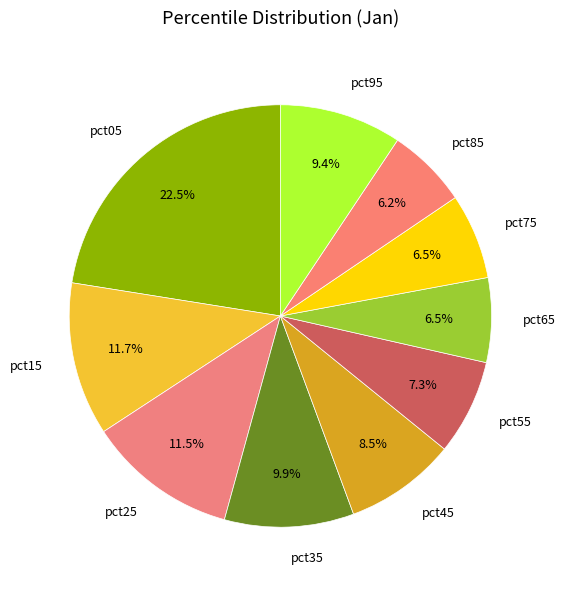

Which slice is the largest?

pct05